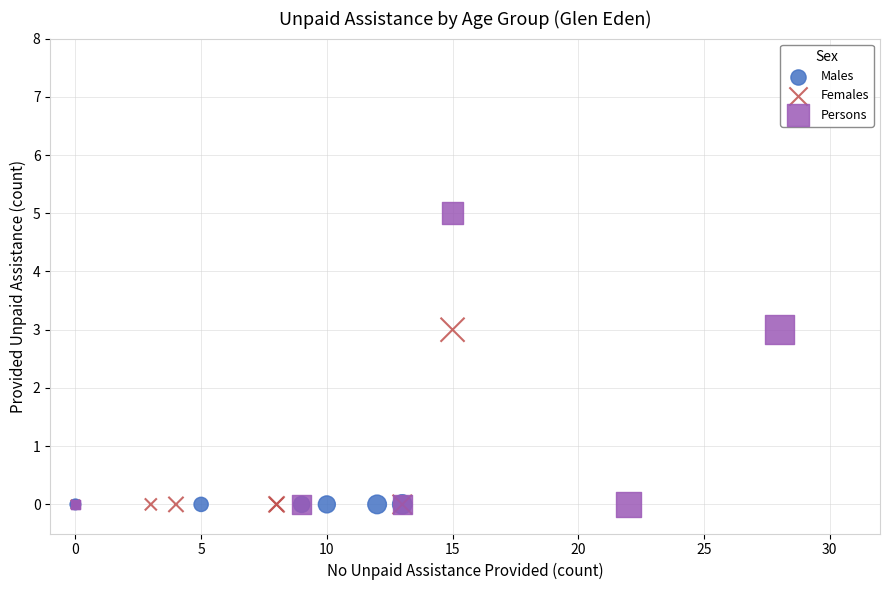

What are all the series names shown in the legend?

Males, Females, Persons